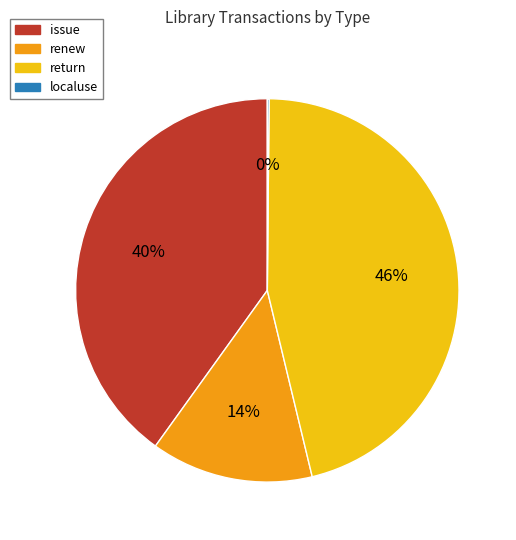

Combined, do return and issue account for over 50%?

Yes